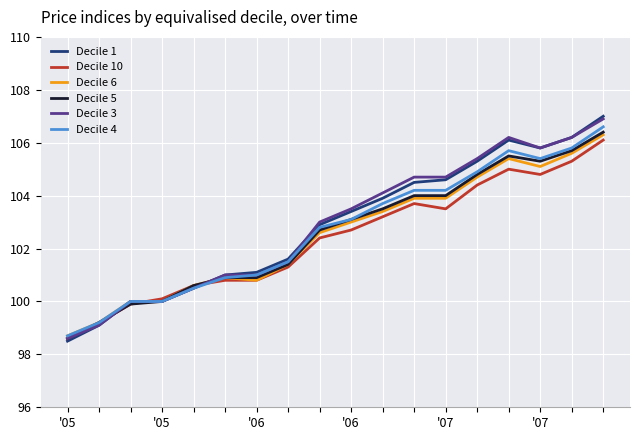

What is the highest value of the Decile 10 series?

106.1